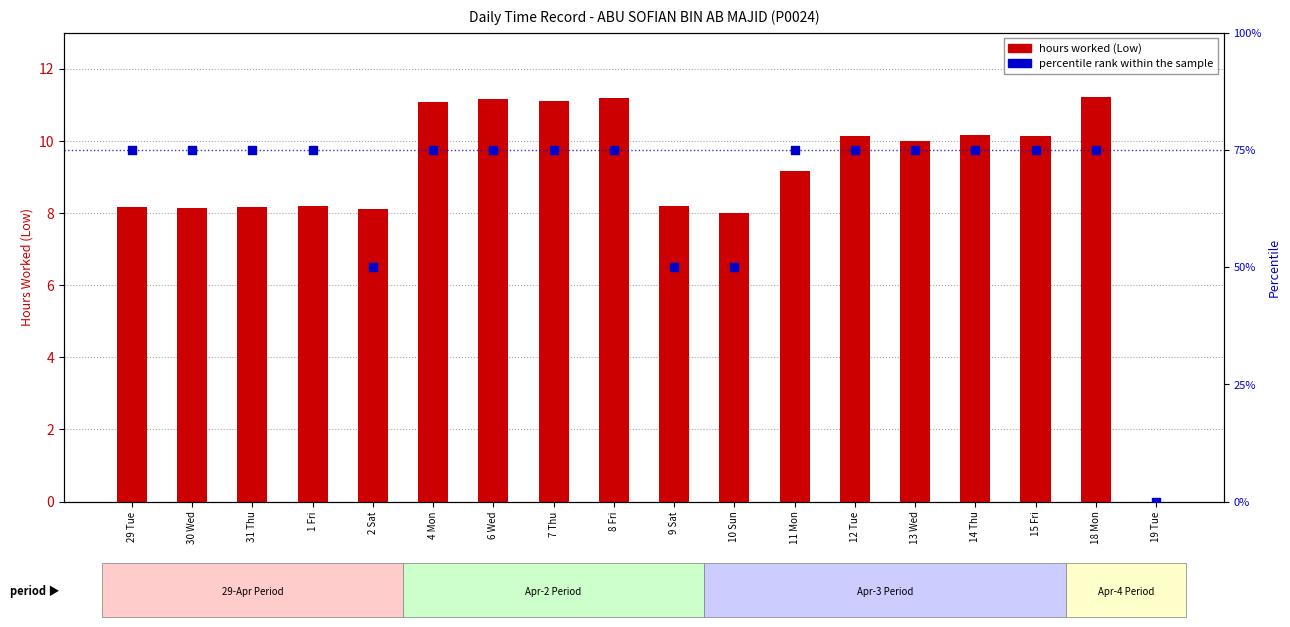

Which series reaches the minimum Y coordinate?

hours worked (Low)